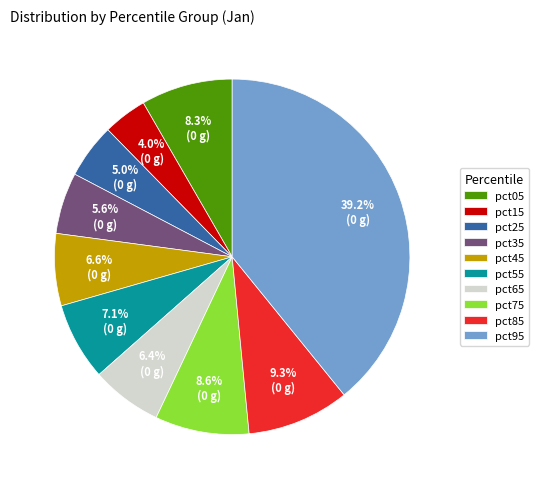

Which category has the biggest portion of the pie?

pct95